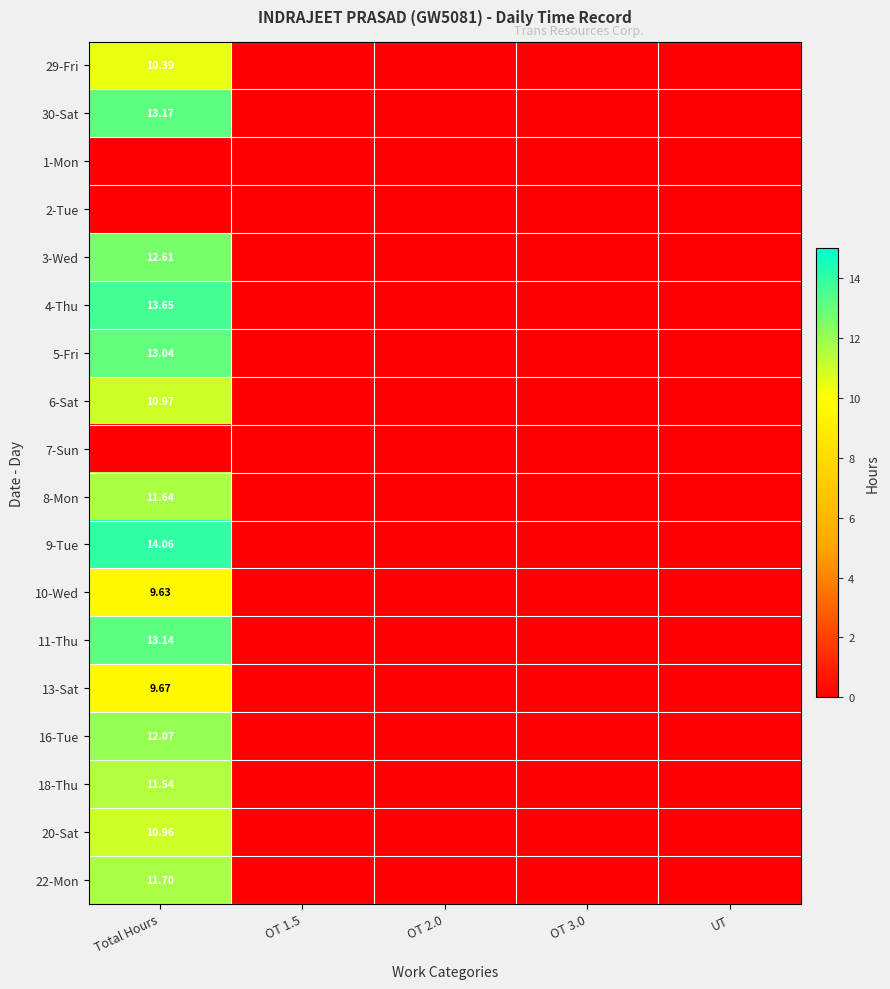

Is the value of 7-Sun at OT 1.5 greater than the value of 9-Tue at OT 2.0?

No